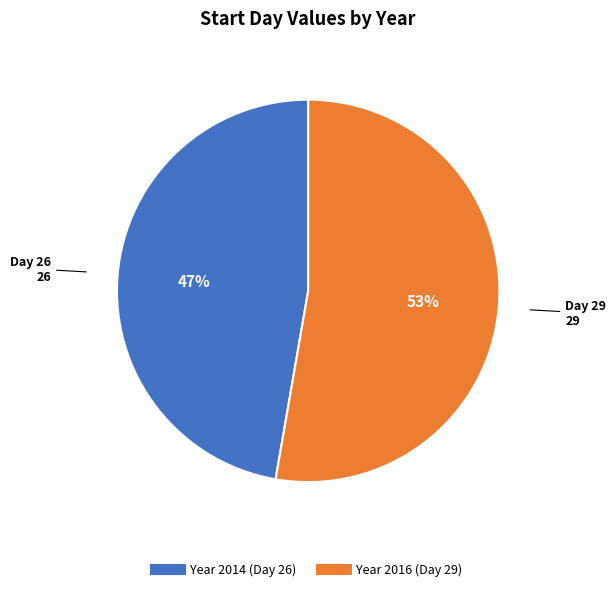

To the nearest percent, what is the average slice percentage?

50%